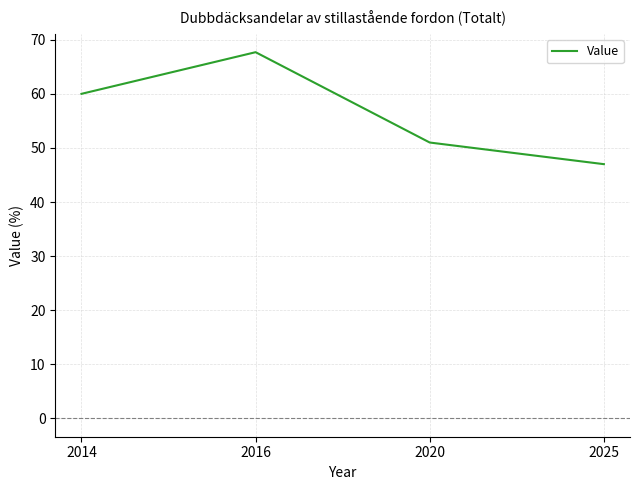

What is the greatest value displayed?

67.7